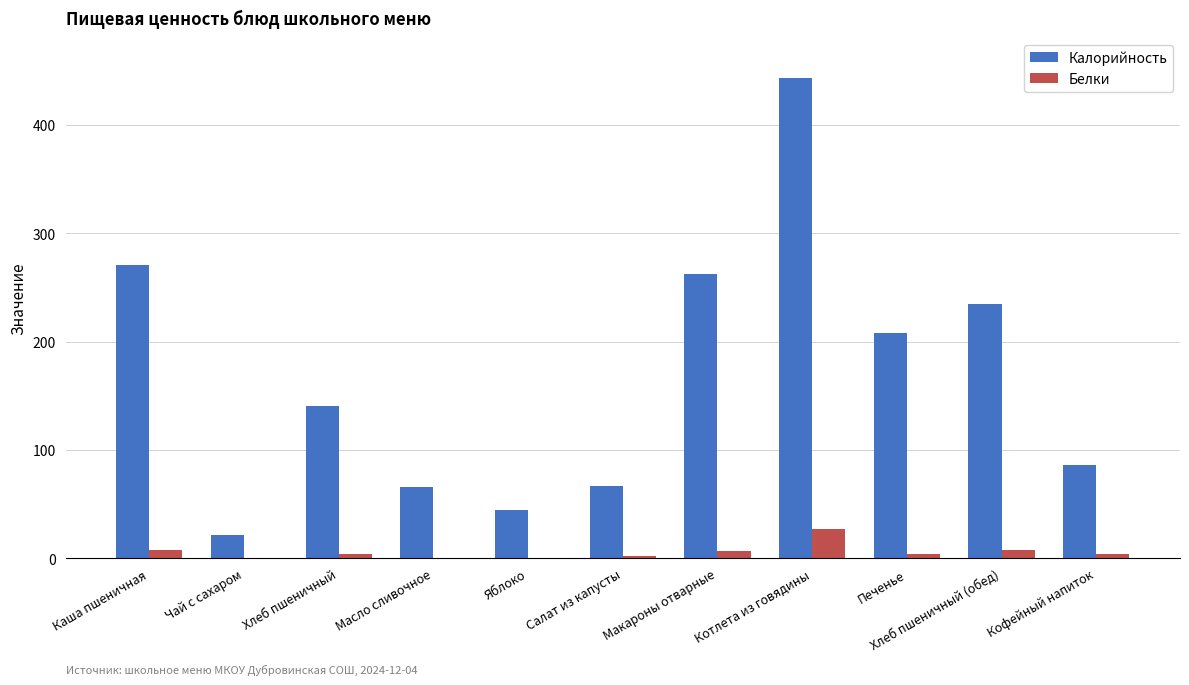

What is the spread (max minus min) of values at Котлета из говядины?

415.5